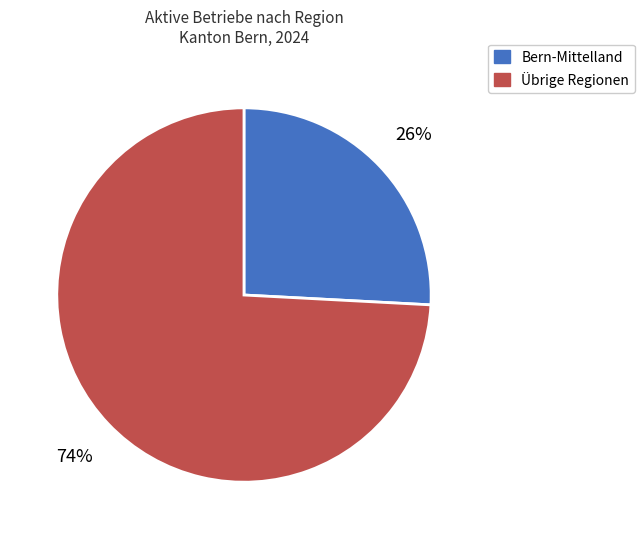

To the nearest percent, what is the average slice percentage?

50%